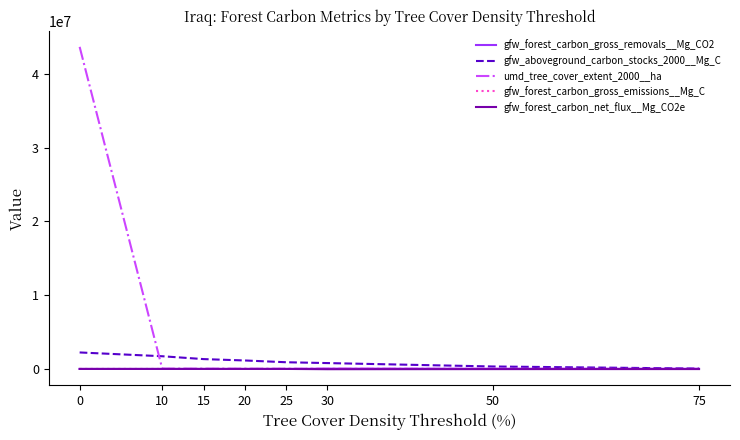

What is the spread (max minus min) of values at 75?

66440